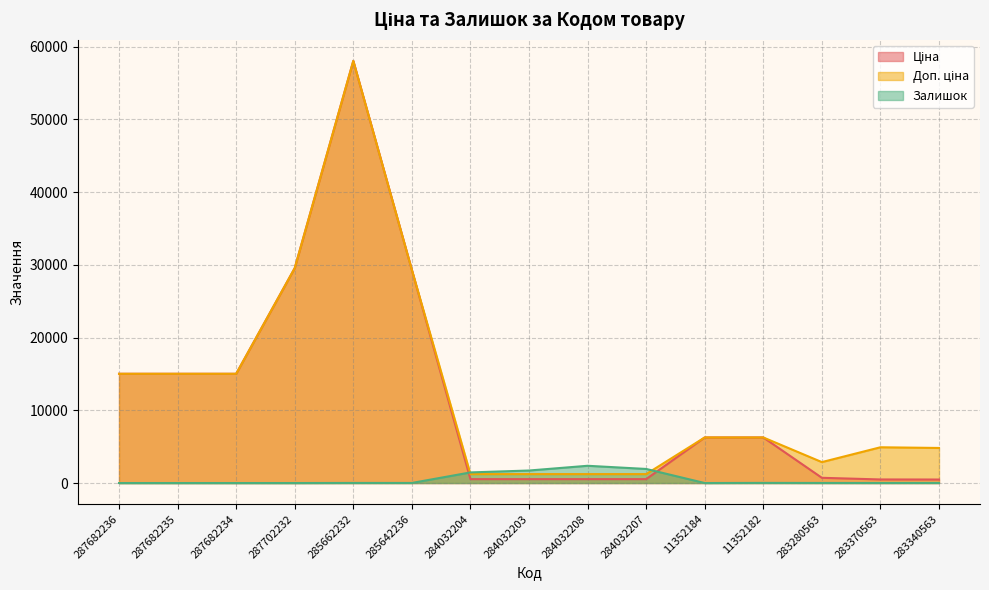

What are all the series names shown in the legend?

Ціна, Доп. ціна, Залишок